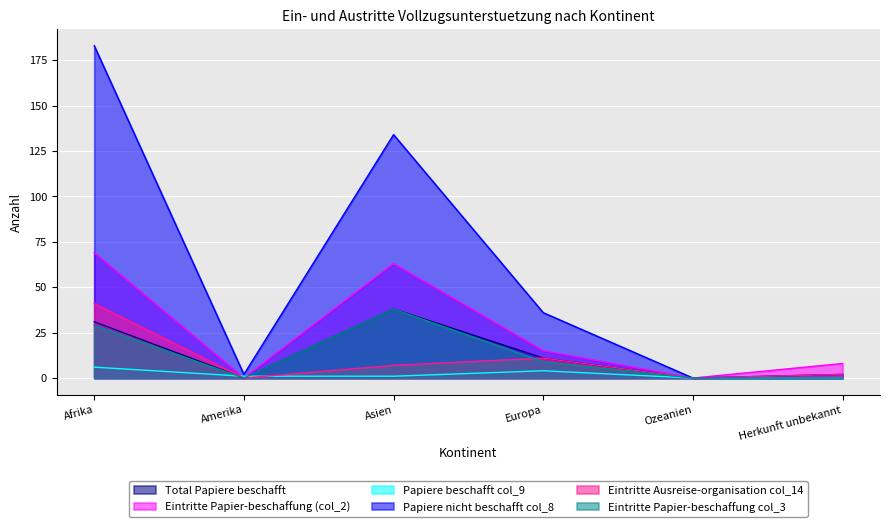

List the labels in order of Papiere nicht beschafft col_8 value, largest first.

Afrika, Asien, Europa, Amerika, Herkunft unbekannt, Ozeanien